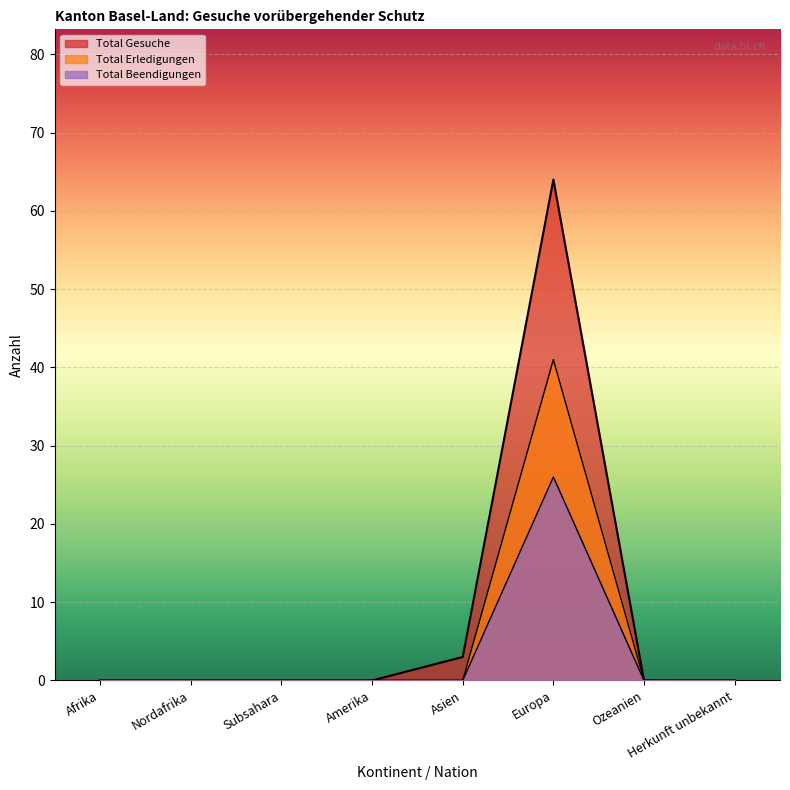

At which label does Total Gesuche reach its peak?

Europa